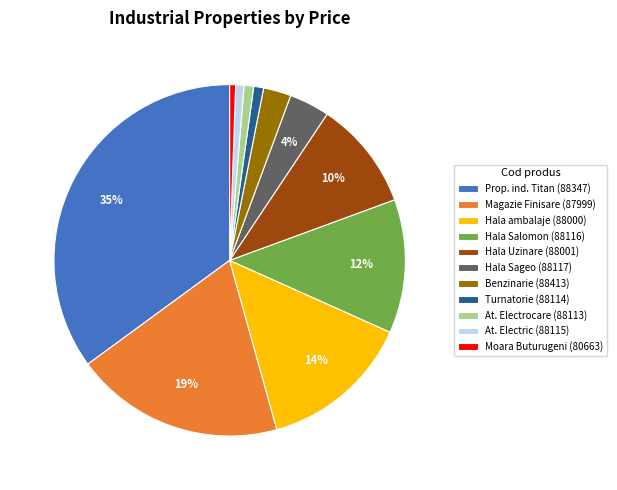

Between Hala Sageo (88117) and Benzinarie (88413), which is larger?

Hala Sageo (88117)